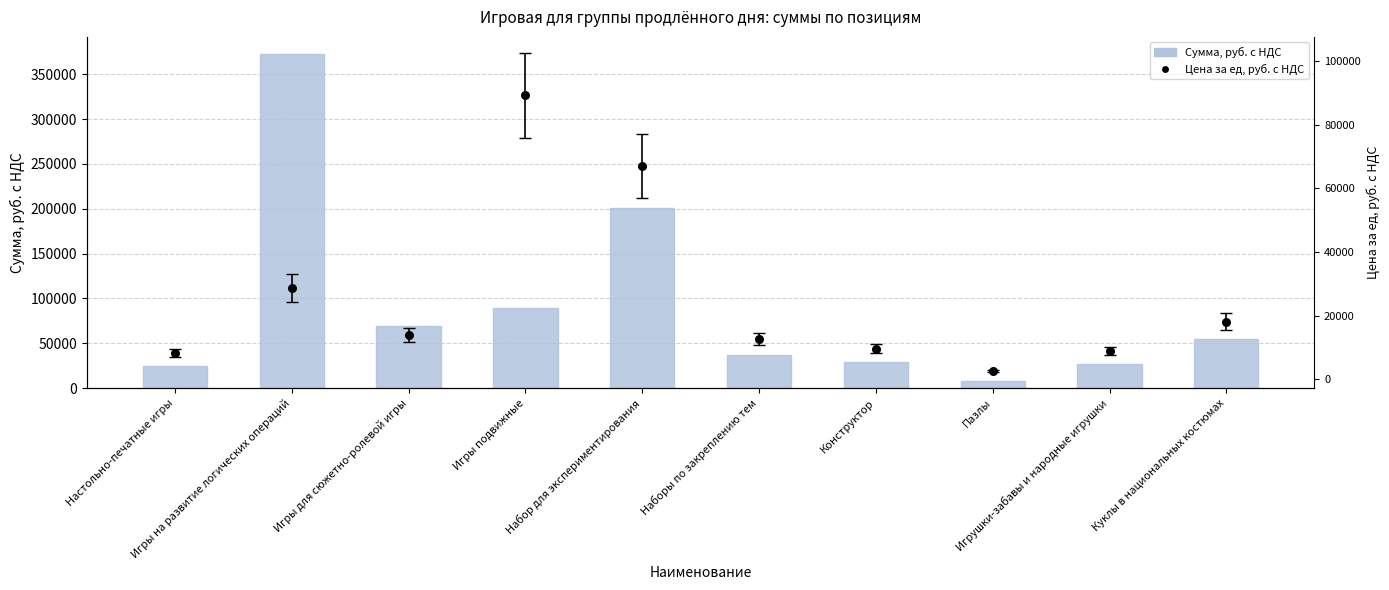

What is the total value across all series at Игры для сюжетно-ролевой игры?

83280